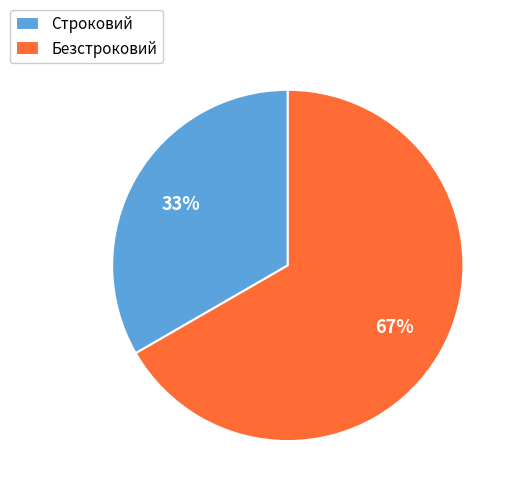

Which slice is the smallest?

Строковий